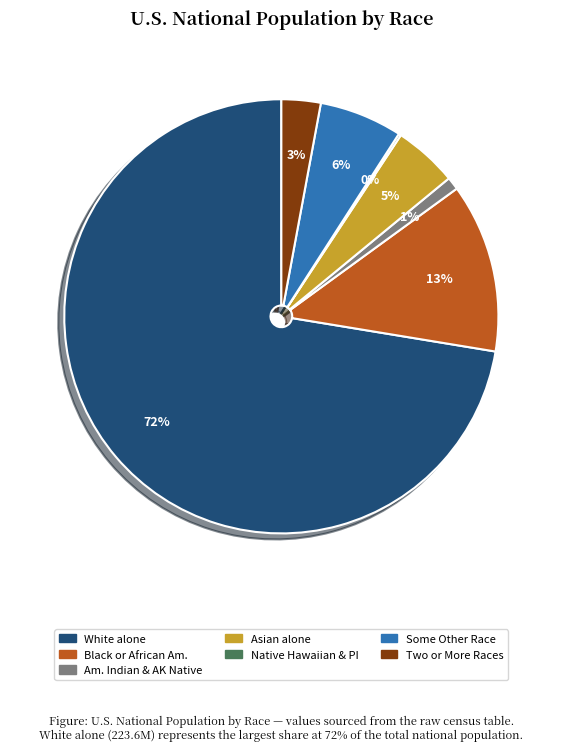

Which category has the biggest portion of the pie?

White alone